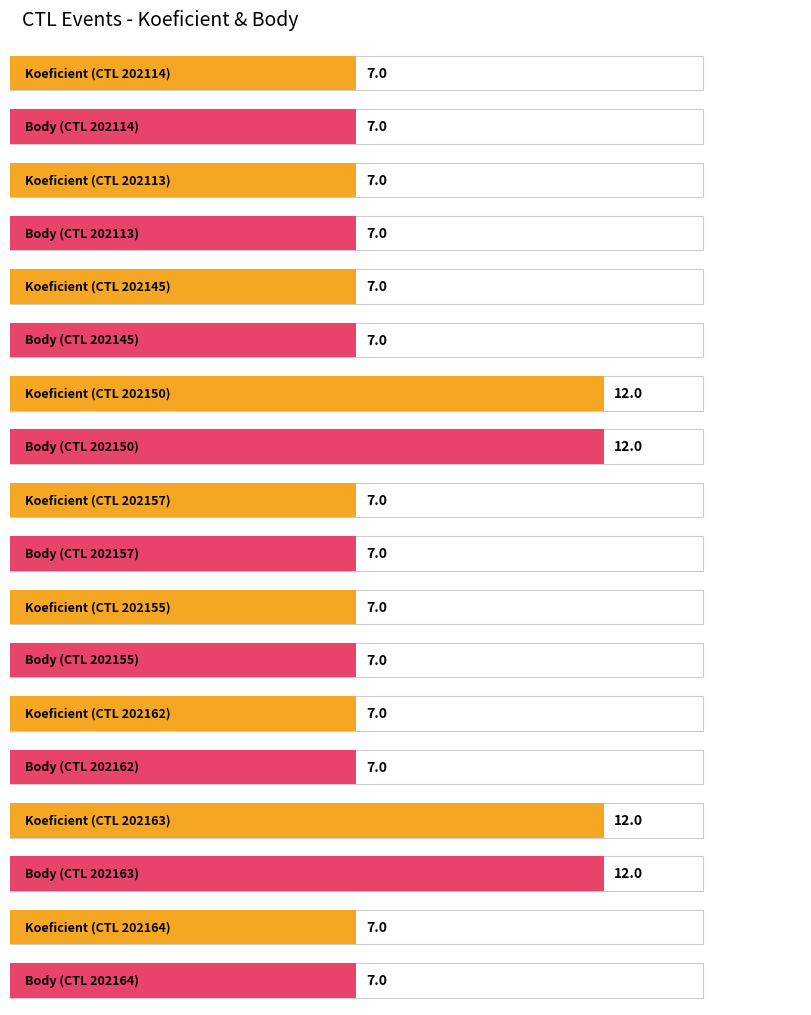

Rank the series by their maximum value, from highest to lowest.

Koeficient, Body